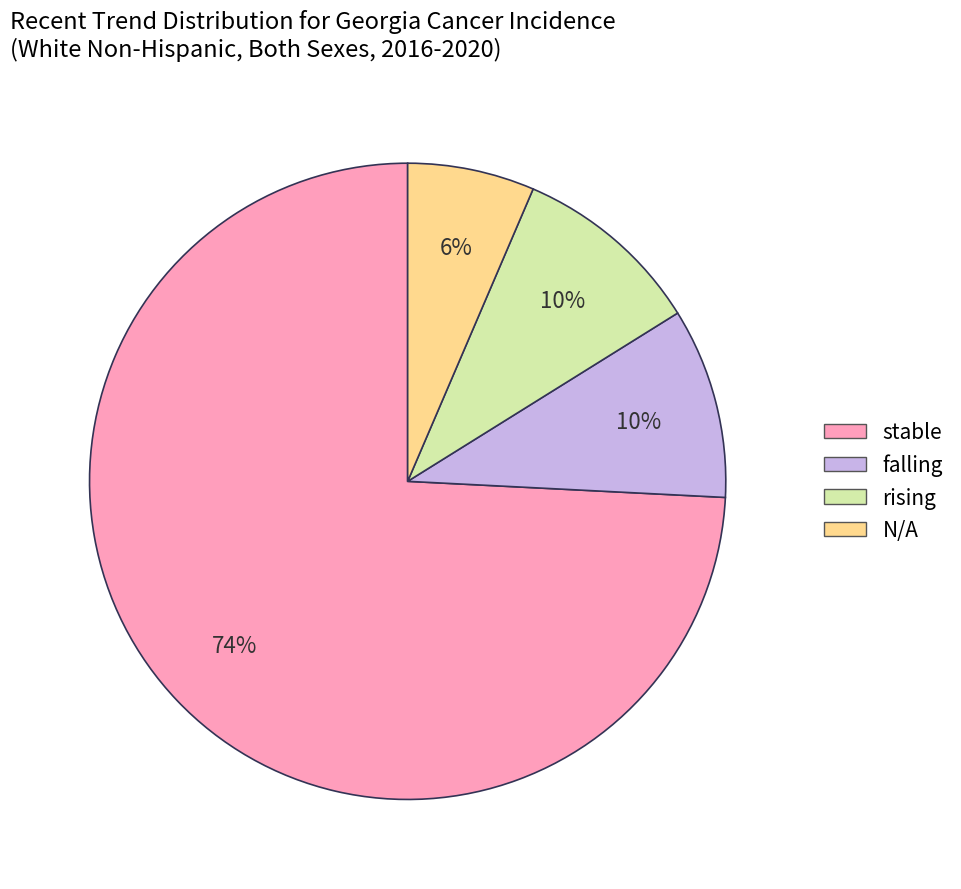

Count the number of slices in the pie.

4